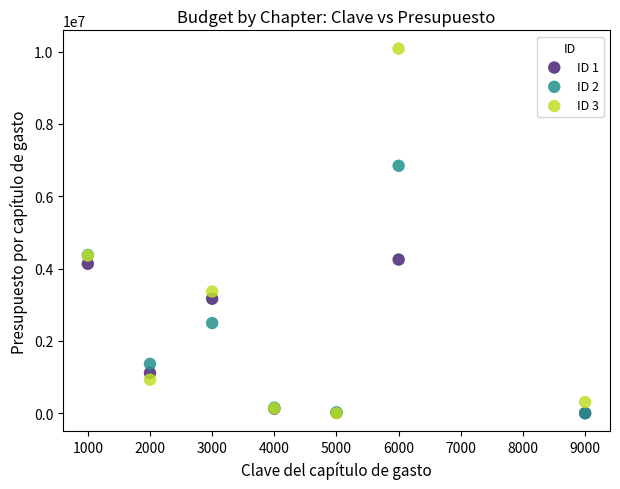

Which series reaches the maximum Y coordinate?

ID 3